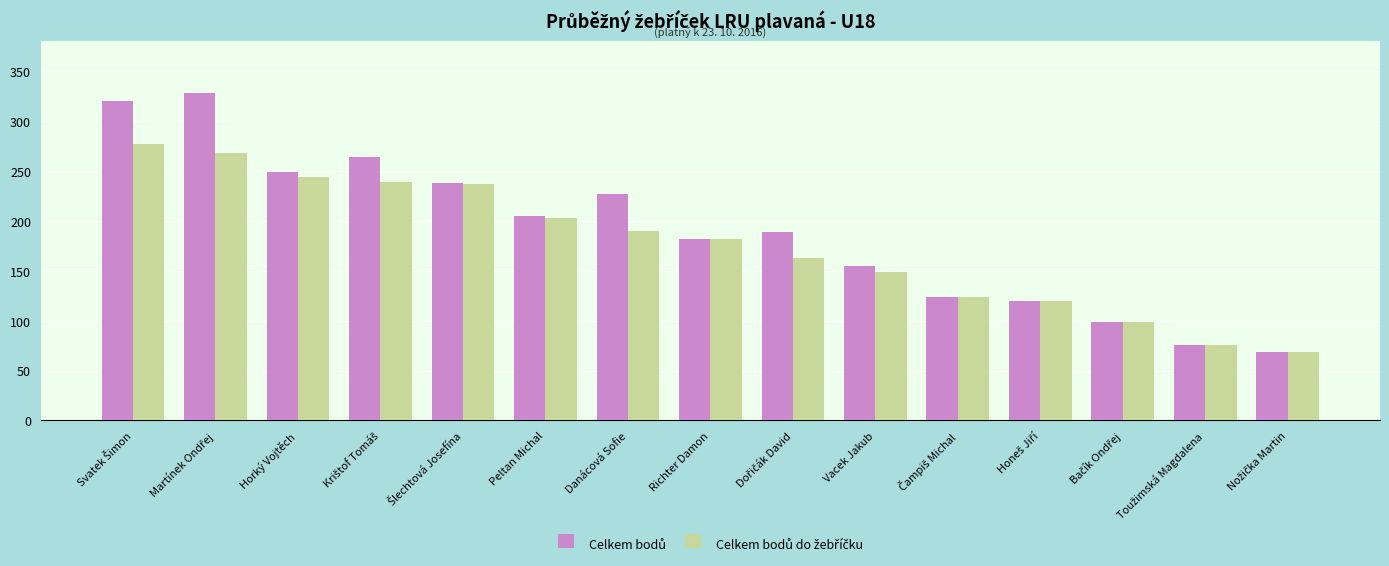

At how many categories does at least one series exceed 137?

10